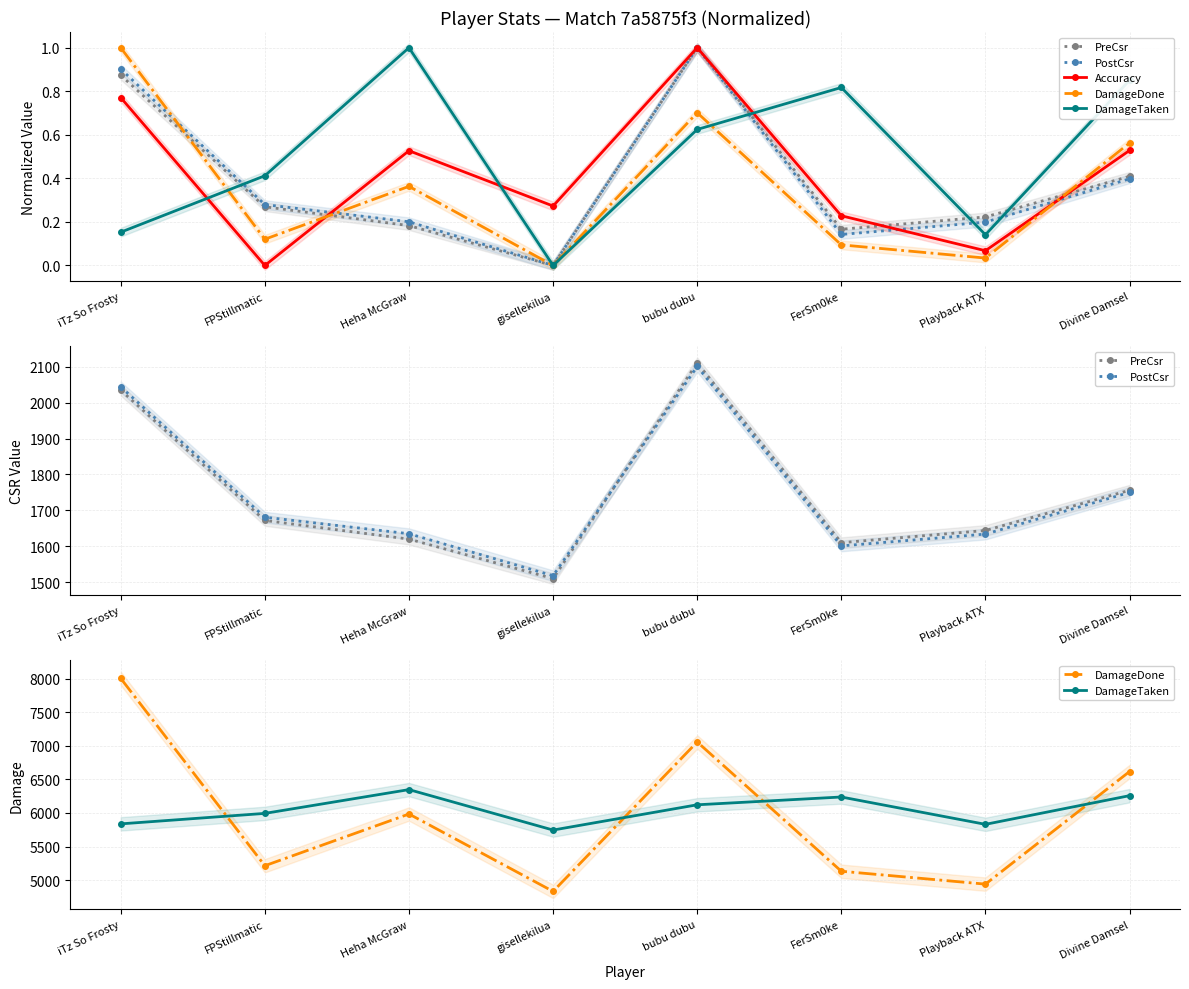

Where is PostCsr nearest to the value 1809?

Divine Damsel